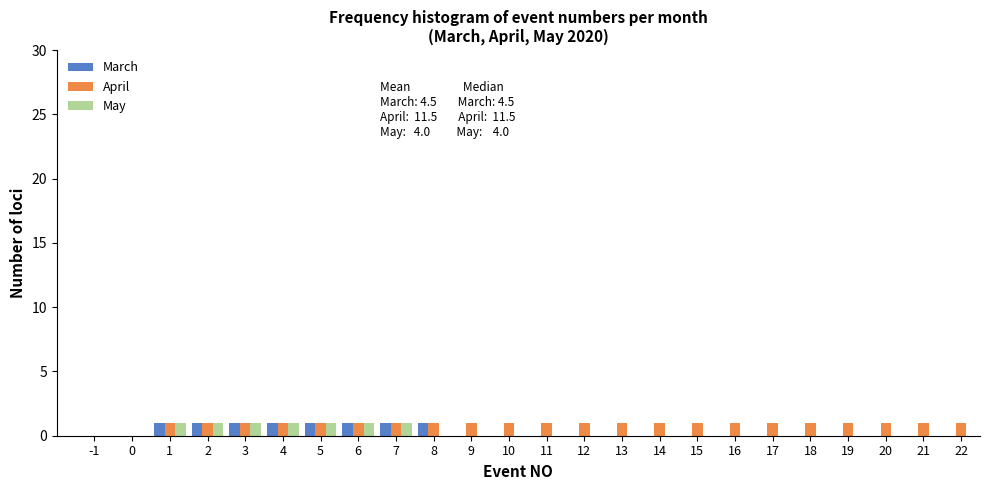

The value of May at 5 is 1. True or false?

True